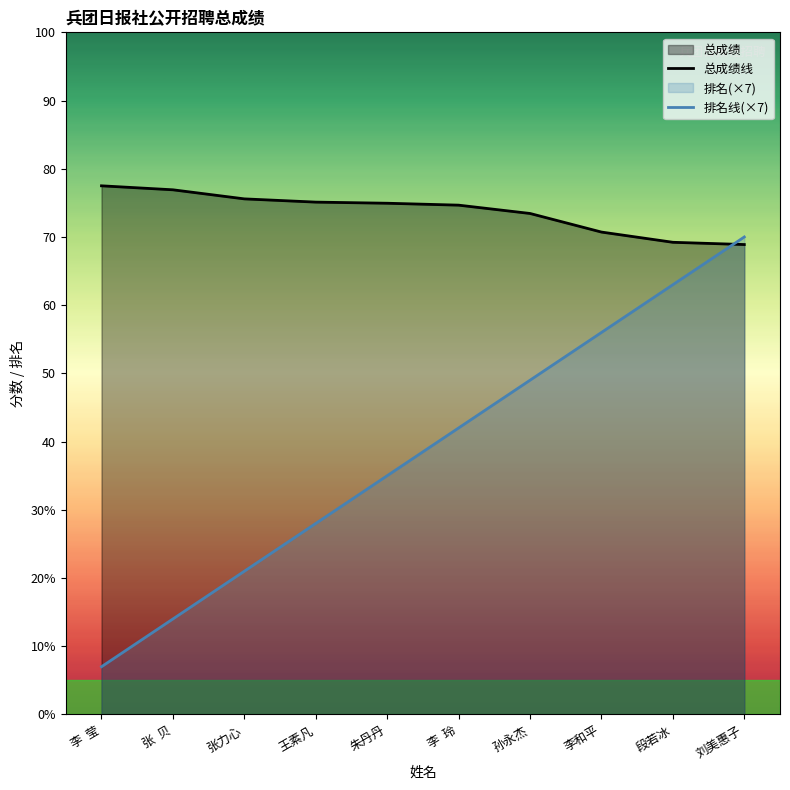

What is the sum of the 总成绩线 values at 李  玲 and 张力心?

150.2